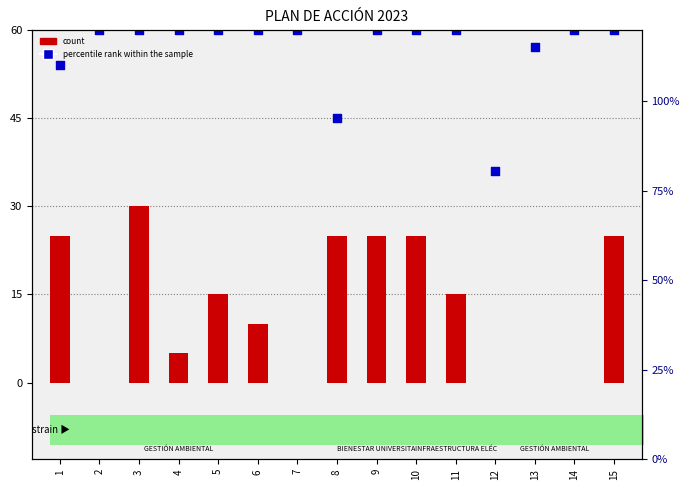

Which series contains the lowest Y value?

count